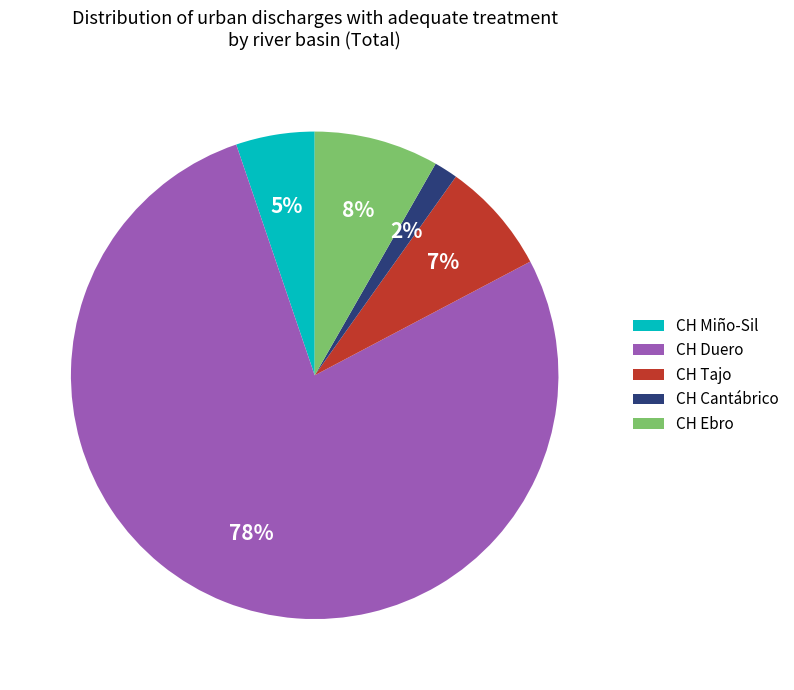

To the nearest percent, what portion does CH Miño-Sil represent?

5%